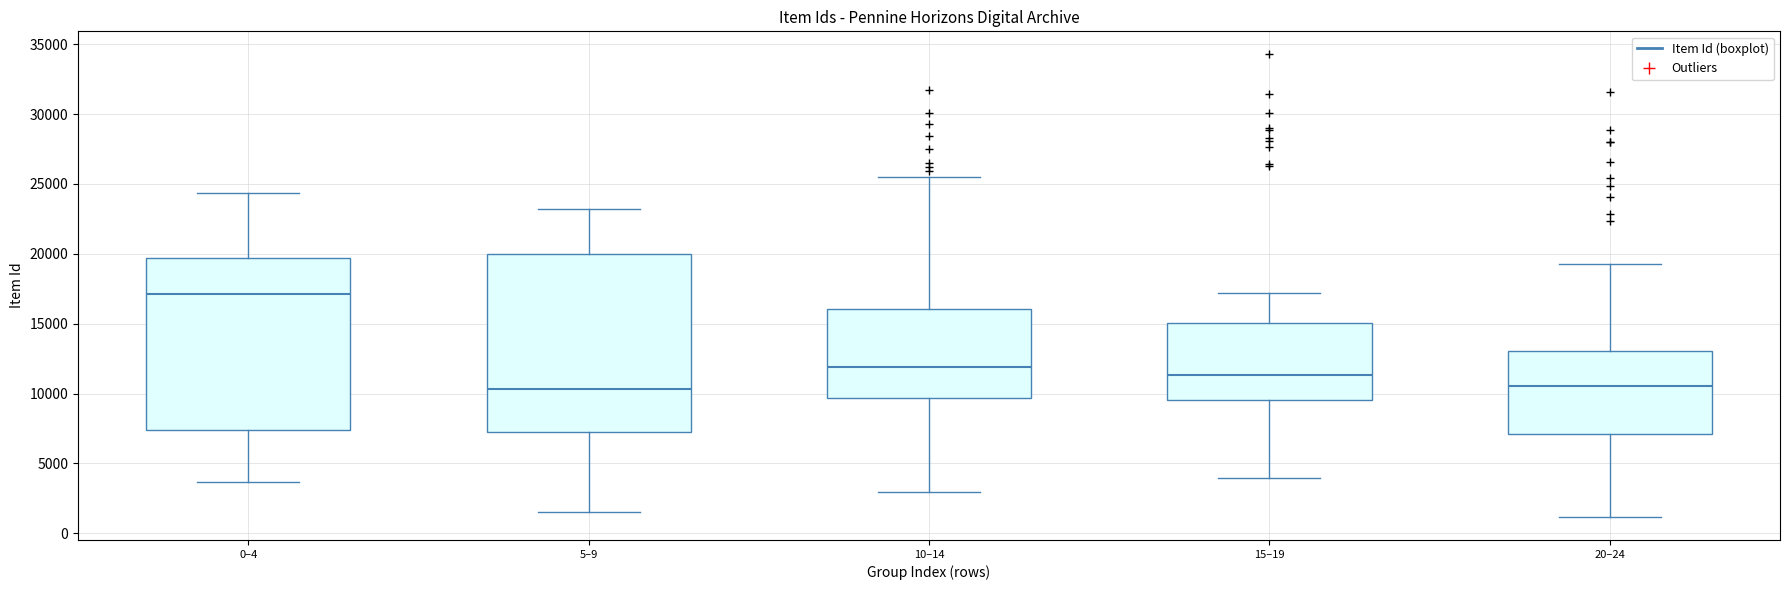

Reading left to right, read every box against the y-axis: the position of its median line, the range the box covers, and the ends of its whiskers. The values are not printed on the chart, so give them approximately, as read against the axis.

0–4: median 17000, box 7500 to 19500, whiskers 3500 to 24500
5–9: median 10500, box 7500 to 20000, whiskers 1500 to 23000
10–14: median 12000, box 9500 to 16000, whiskers 3000 to 25500
15–19: median 11500, box 9500 to 15000, whiskers 4000 to 17000
20–24: median 10500, box 7000 to 13000, whiskers 1000 to 19500